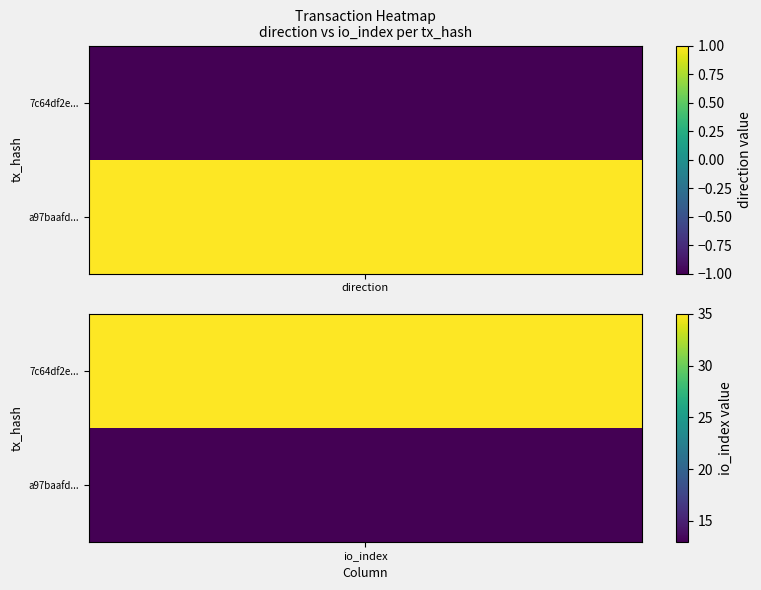

At 1, list the series in order from smallest to largest.

a97baafd4362c3c5823d2297b61337a7cbee1c0, 7c64df2eea24119965444ec745ee5d4c71f3240